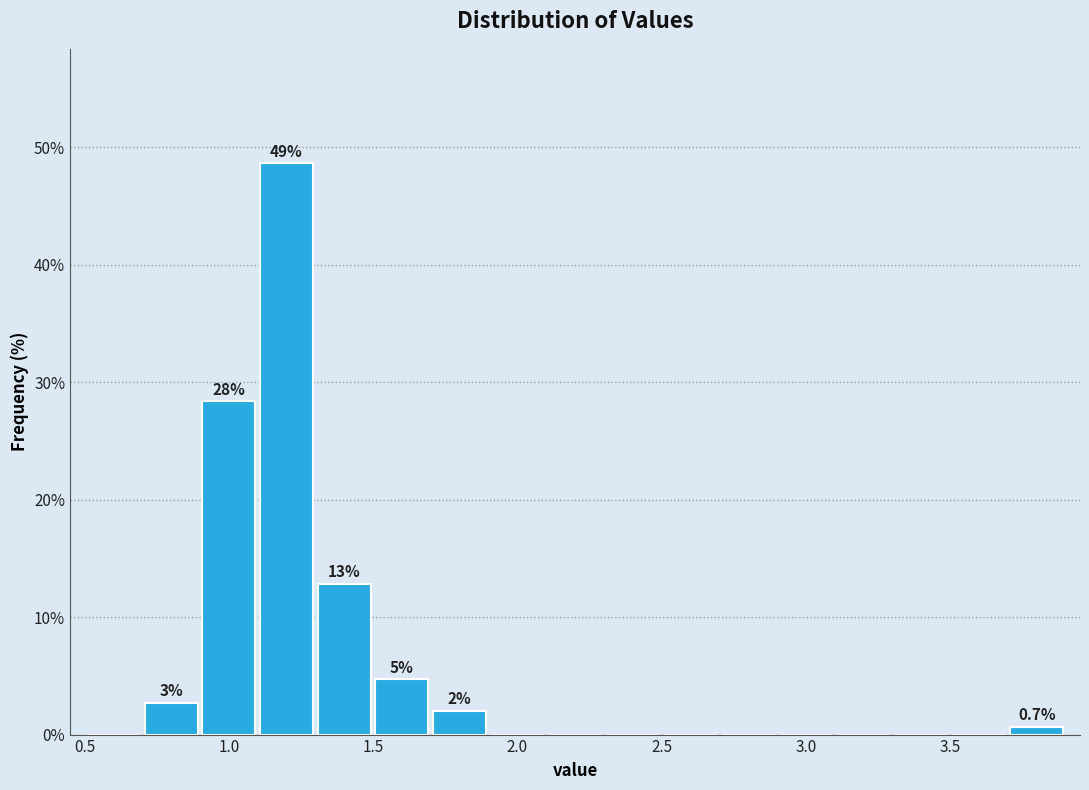

Which range on the x-axis has the tallest bar?

1.1 to 1.3